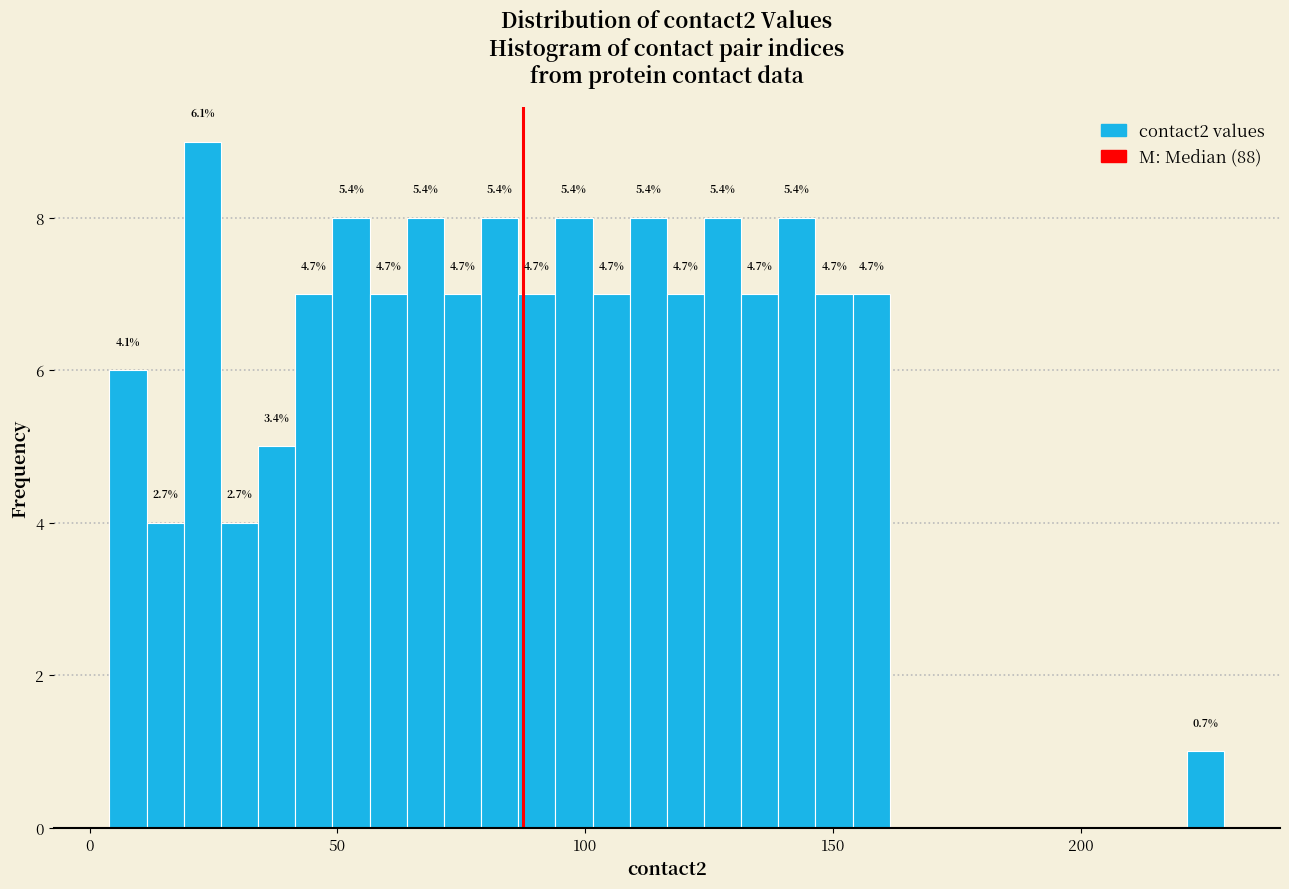

Around what value on the x-axis is the tallest bar? Give the approximate position of its centre, as read against the axis.

25